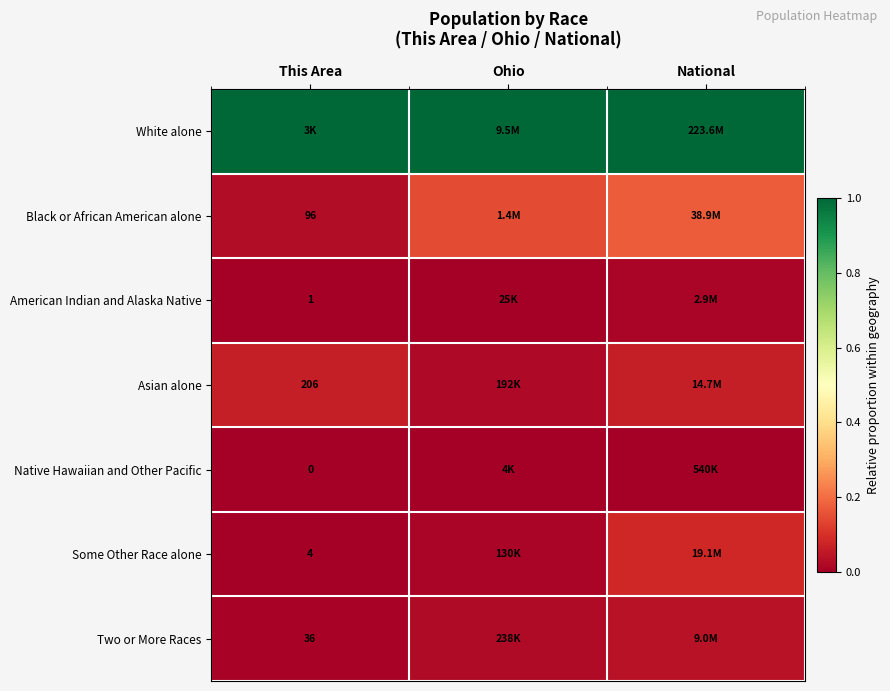

How many Two or More Races values are between 0 and 1?

3